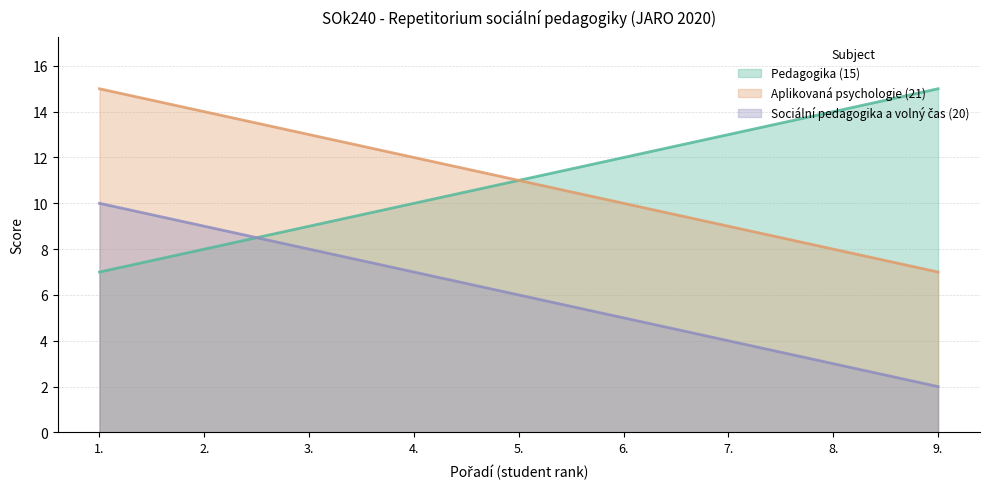

Which series has the widest spread of values?

Pedagogika (15)